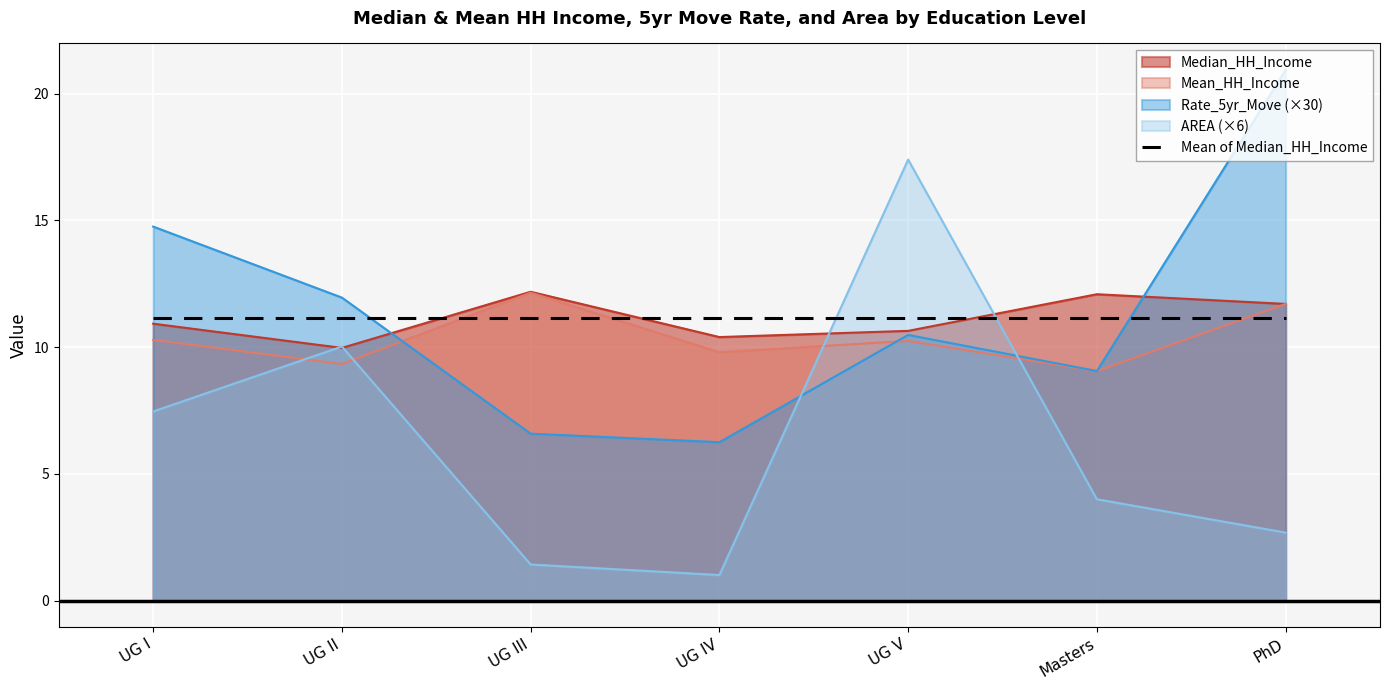

Between which two adjacent categories do Rate_5yr_Move and AREA first intersect?

UG IV and UG V